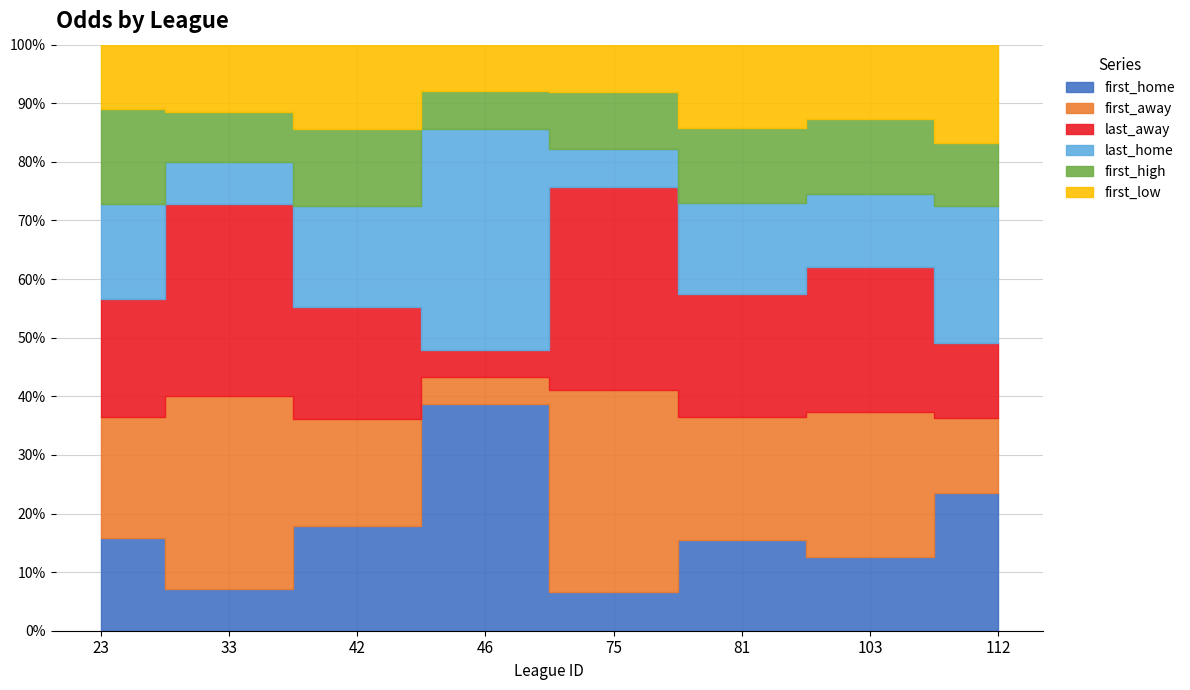

What is the value of the first_high point at the 1st from the left?

2.3